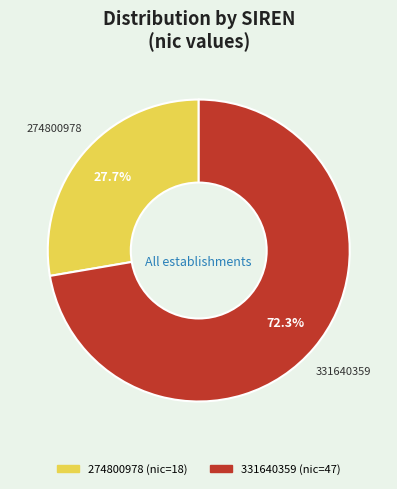

Is 331640359 the majority of the pie?

Yes